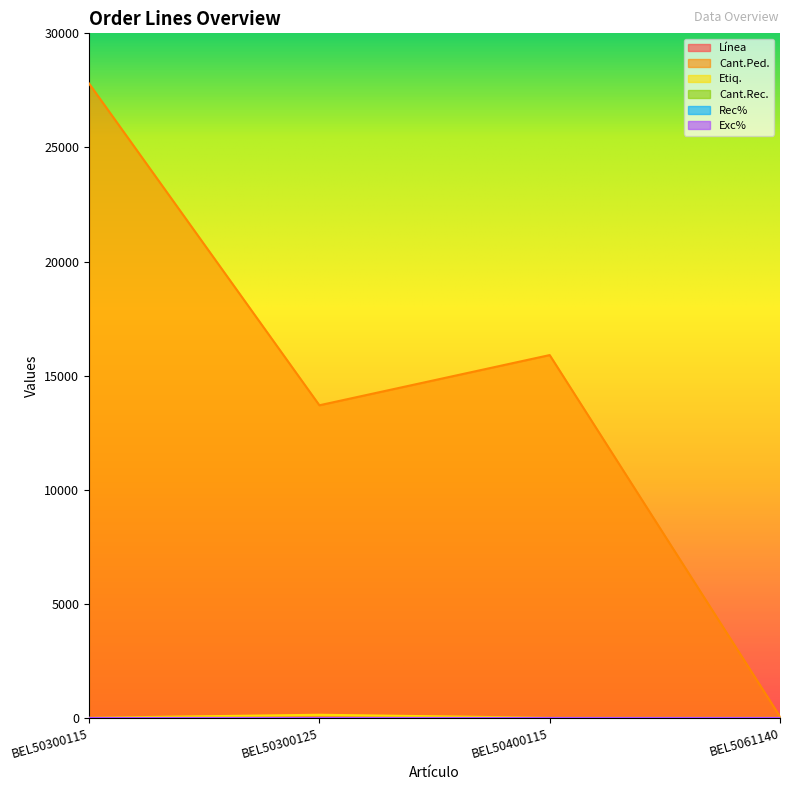

What is the lowest value of the Etiq. series?

2